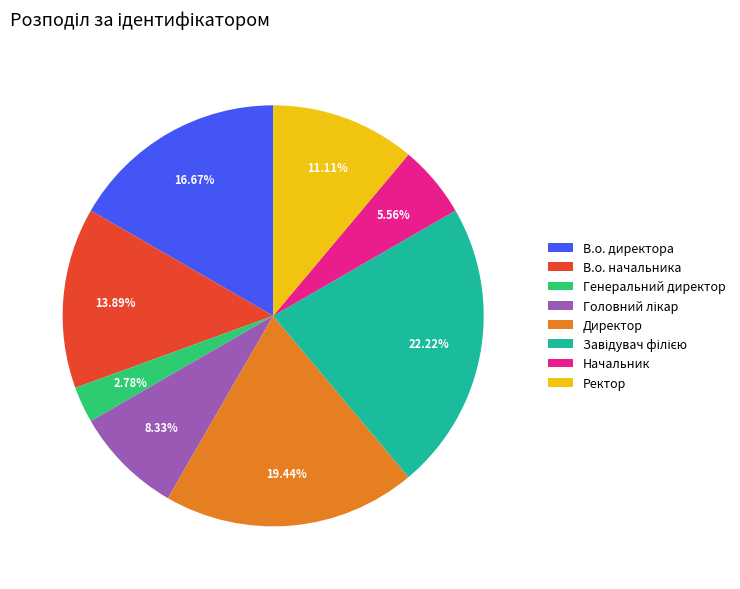

True or false: В.о. начальника accounts for 14% of the total.

True